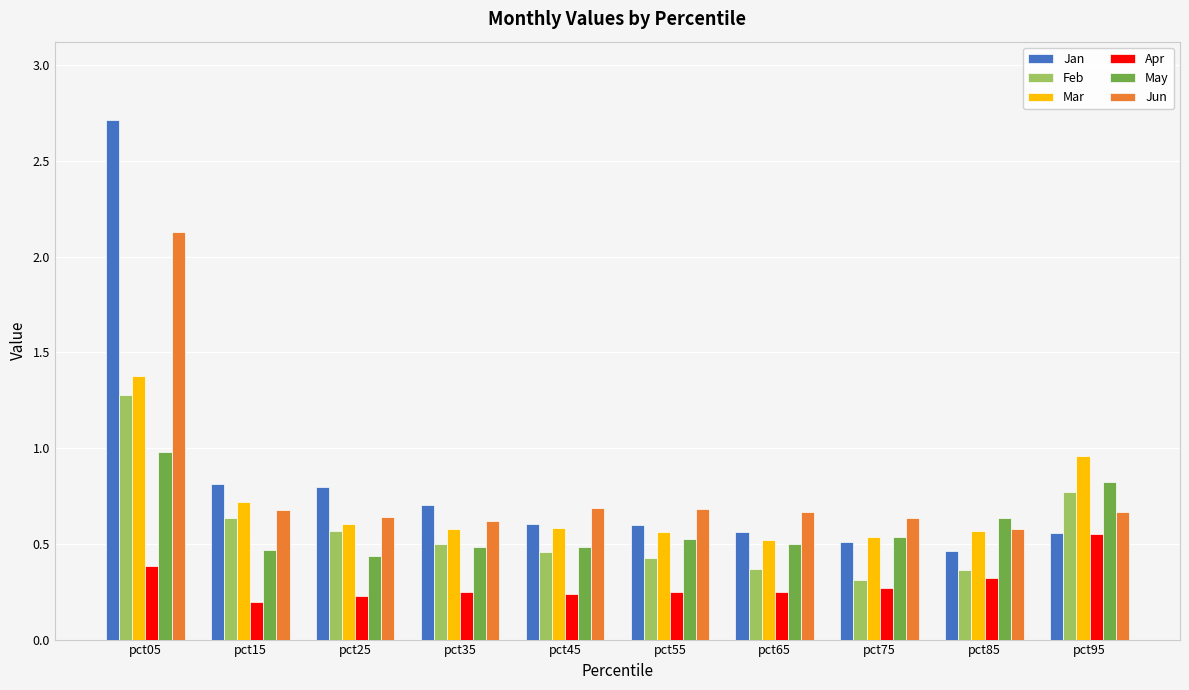

True or false: May has a value of 0.9 at pct35.

False